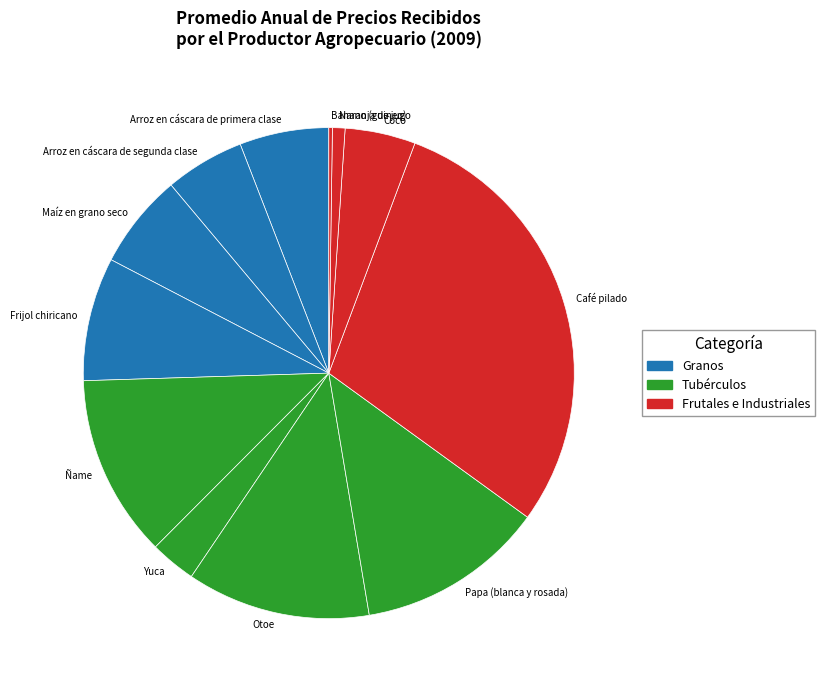

Is Arroz en cáscara de segunda clase the majority of the pie?

No